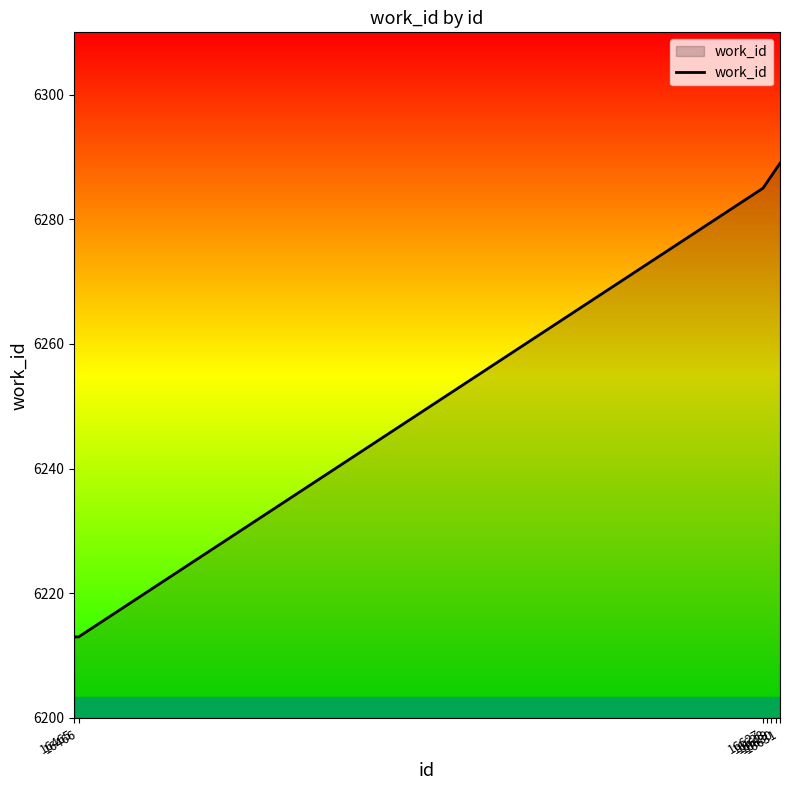

What is the smallest value displayed?

6213